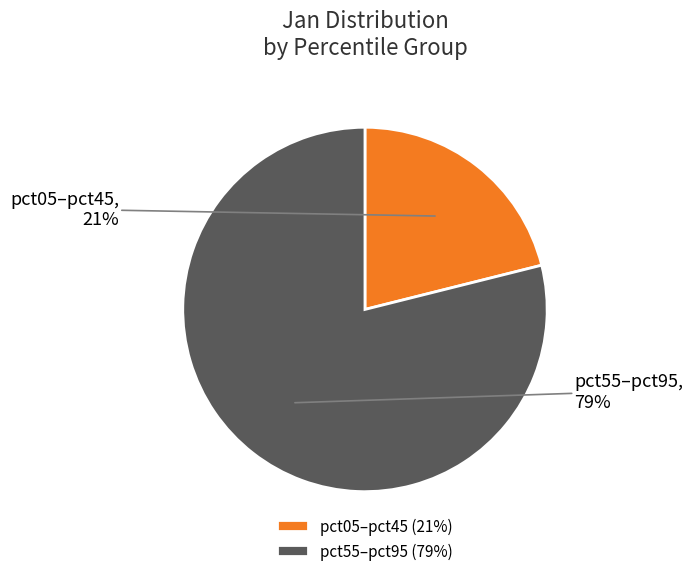

How many segments does this pie chart have?

2